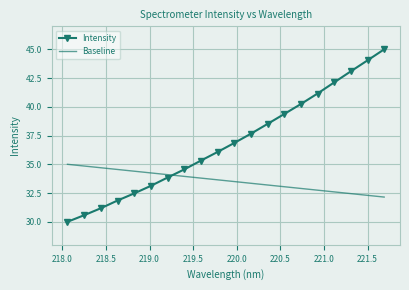

What is the greatest value displayed?

45.0